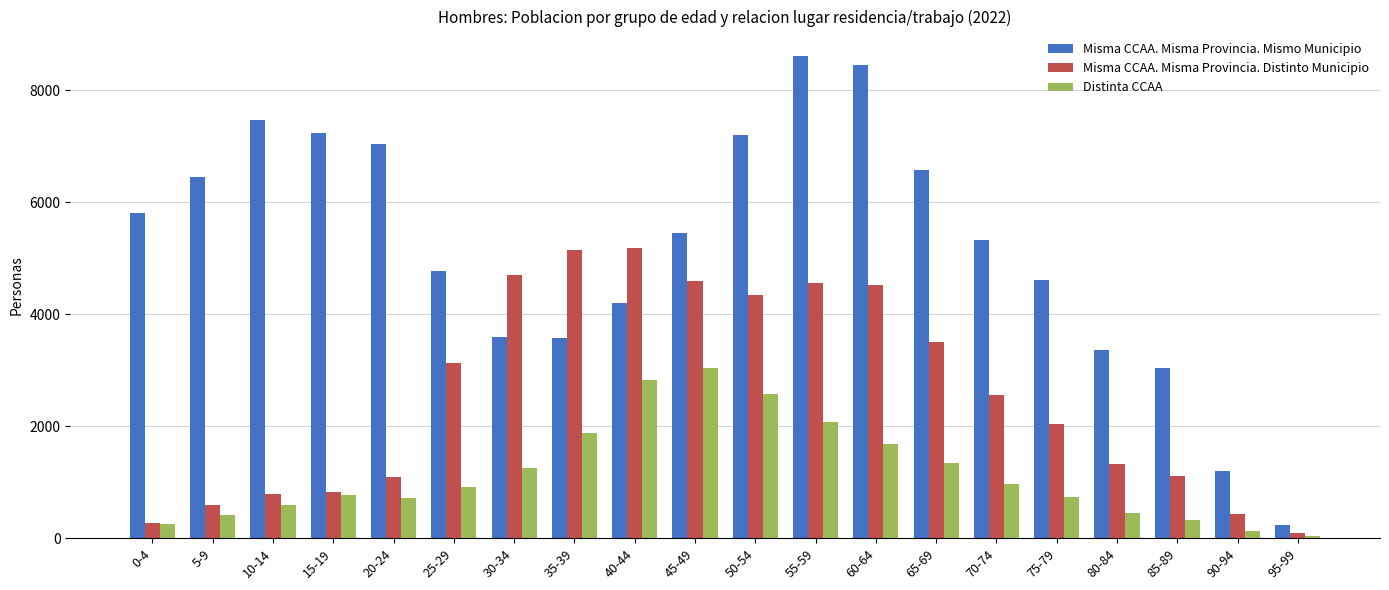

What is the greatest value displayed?

8618